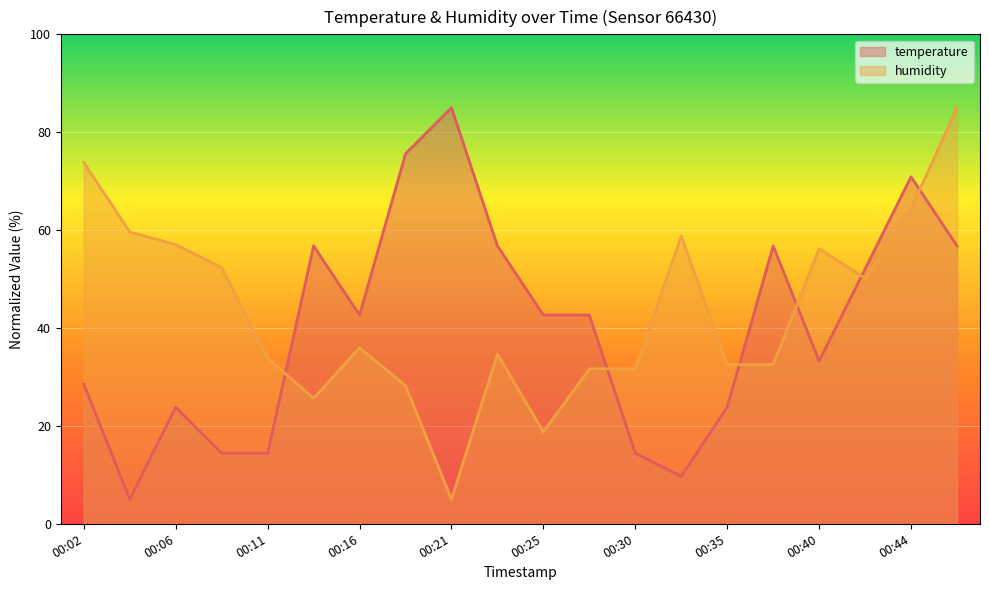

Rank the categories by temperature value from lowest to highest.

00:04, 00:33, 00:09, 00:11, 00:30, 00:06, 00:35, 00:02, 00:40, 00:16, 00:25, 00:28, 00:42, 00:14, 00:23, 00:37, 00:47, 00:44, 00:18, 00:21